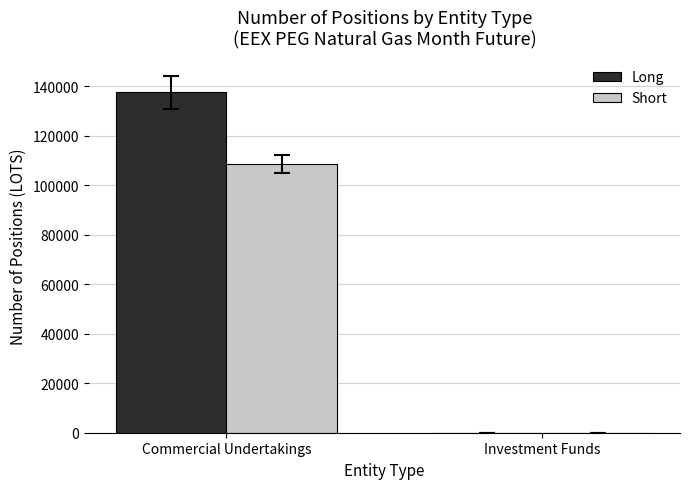

What is the maximum value for Short?

108428